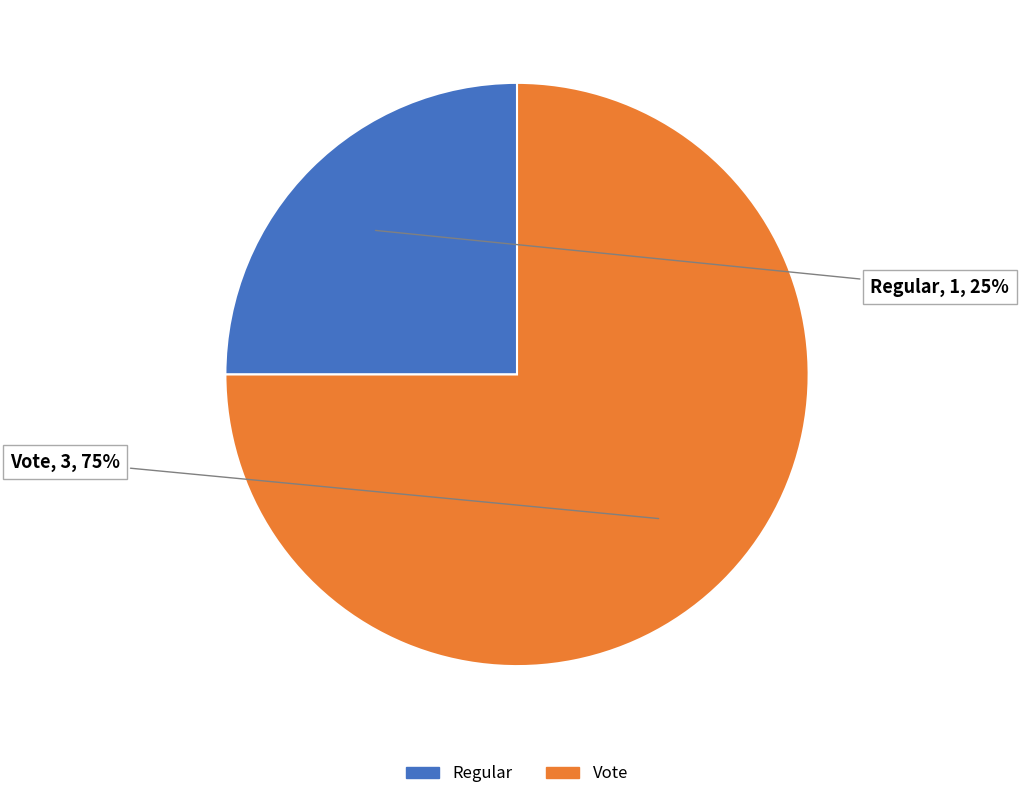

Rank the categories by value from highest to lowest.

Vote, Regular